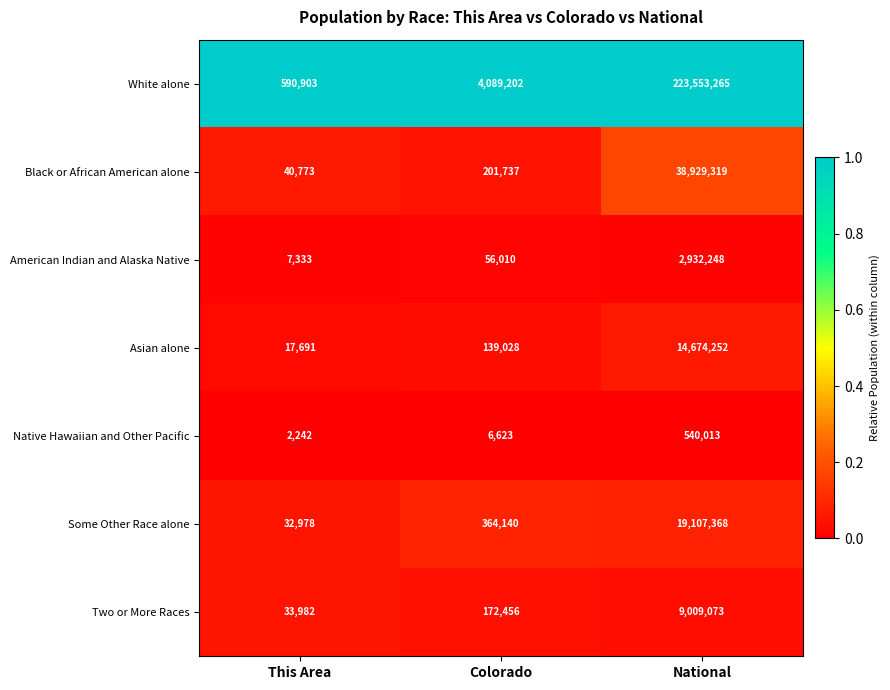

At which category does the chart reach its peak across all series?

National